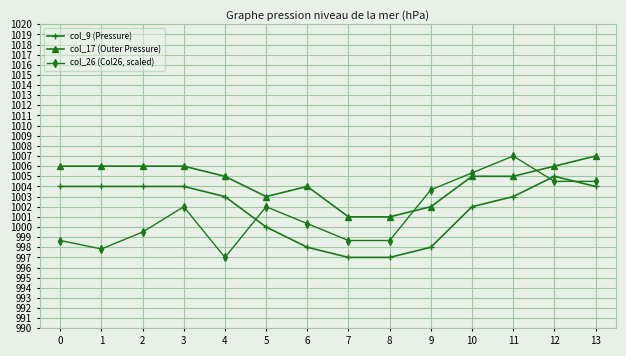

What is the total value across all series at 10?

3012.3